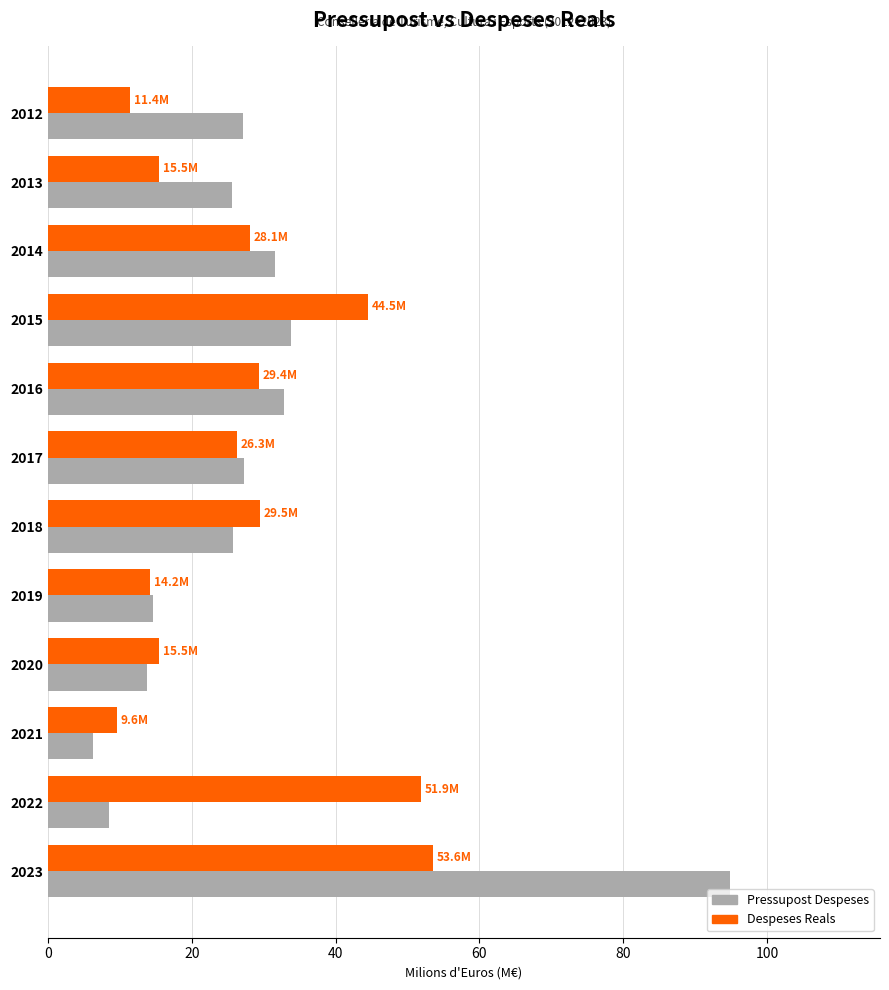

What value does the Pressupost Despeses series have at 2018?

25.8